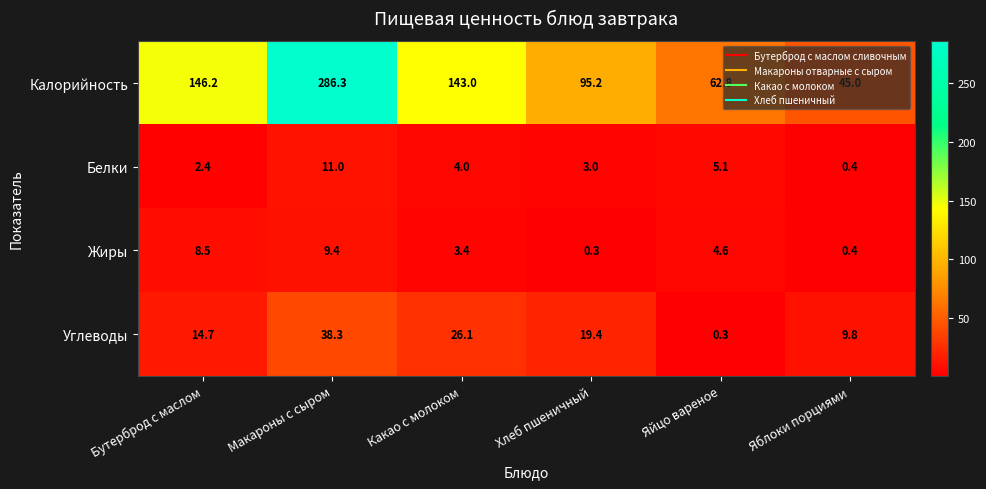

What is the difference between the highest and lowest values at Макароны с сыром?

276.9